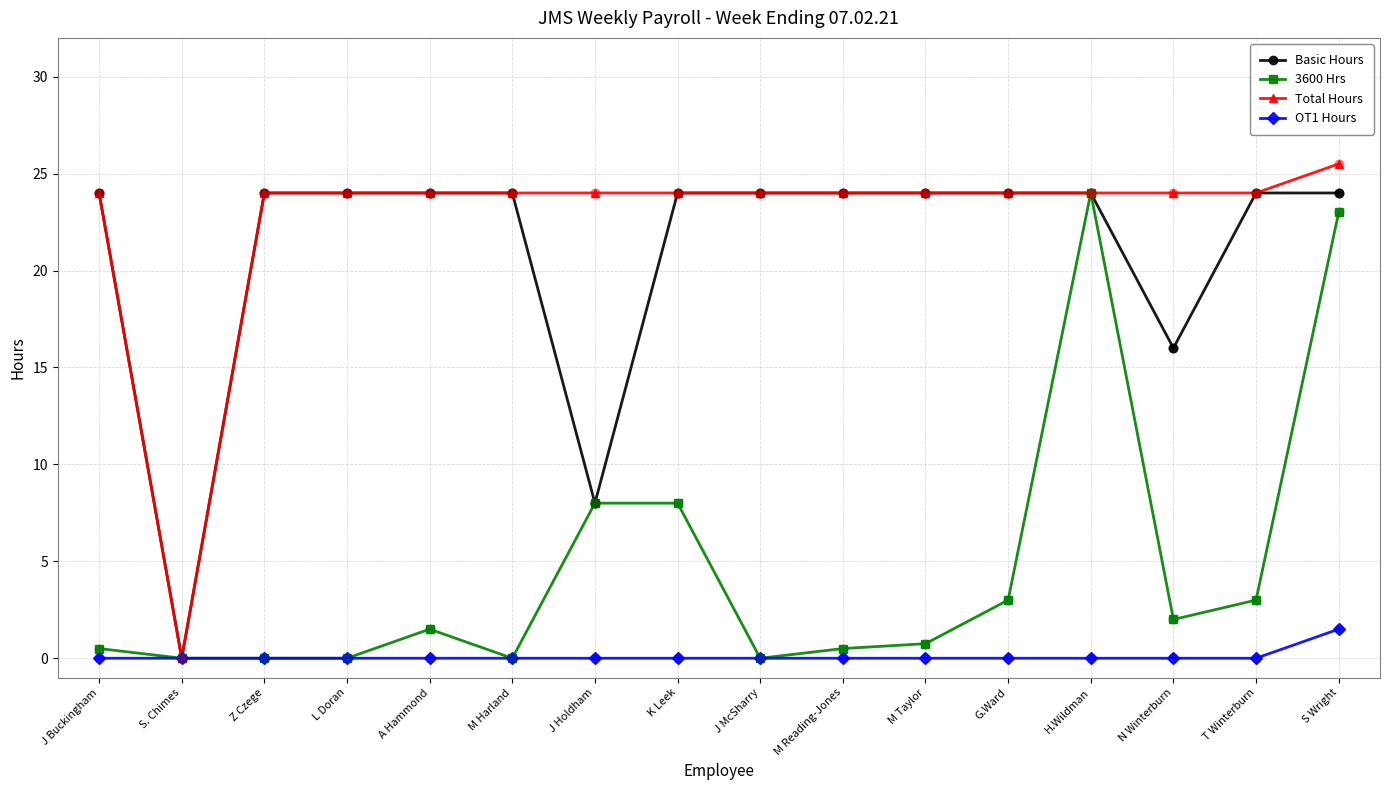

At how many categories does at least one series exceed 20?

15